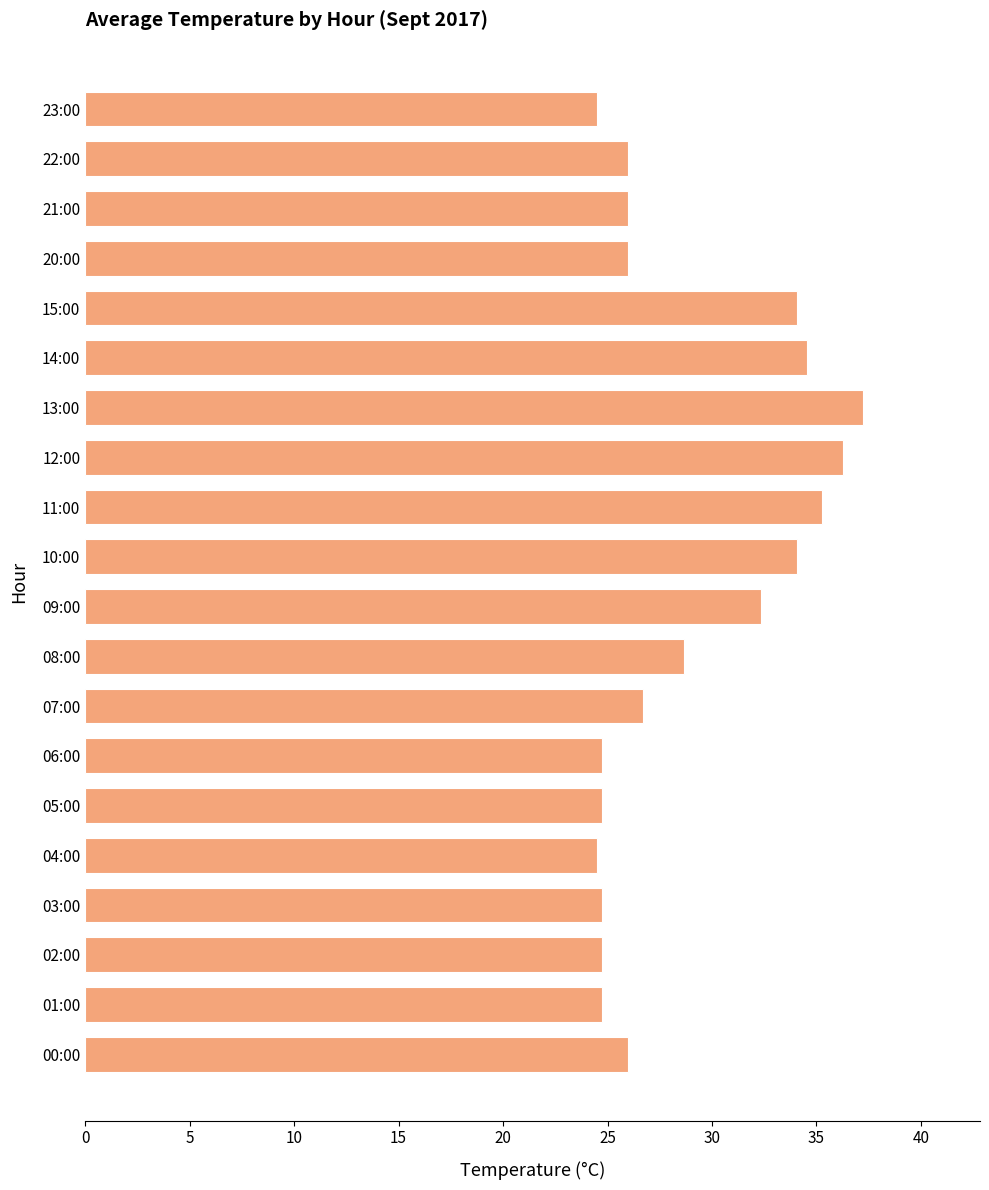

What is the minimum value shown in the chart?

24.5